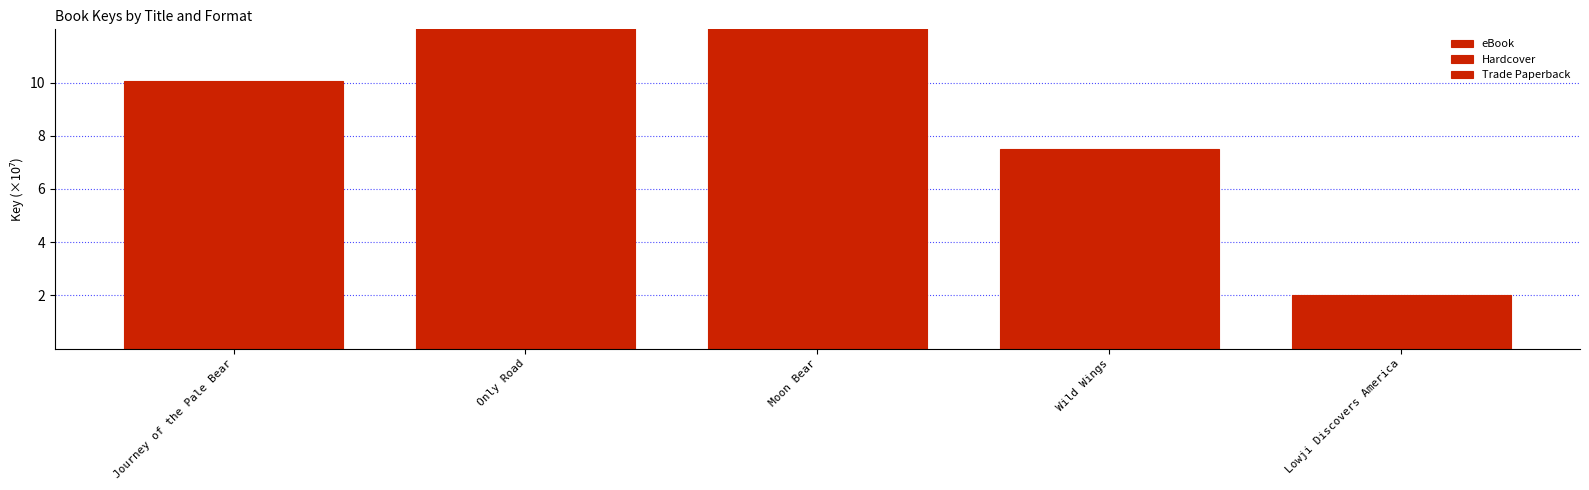

What is the greatest value displayed?

52.6